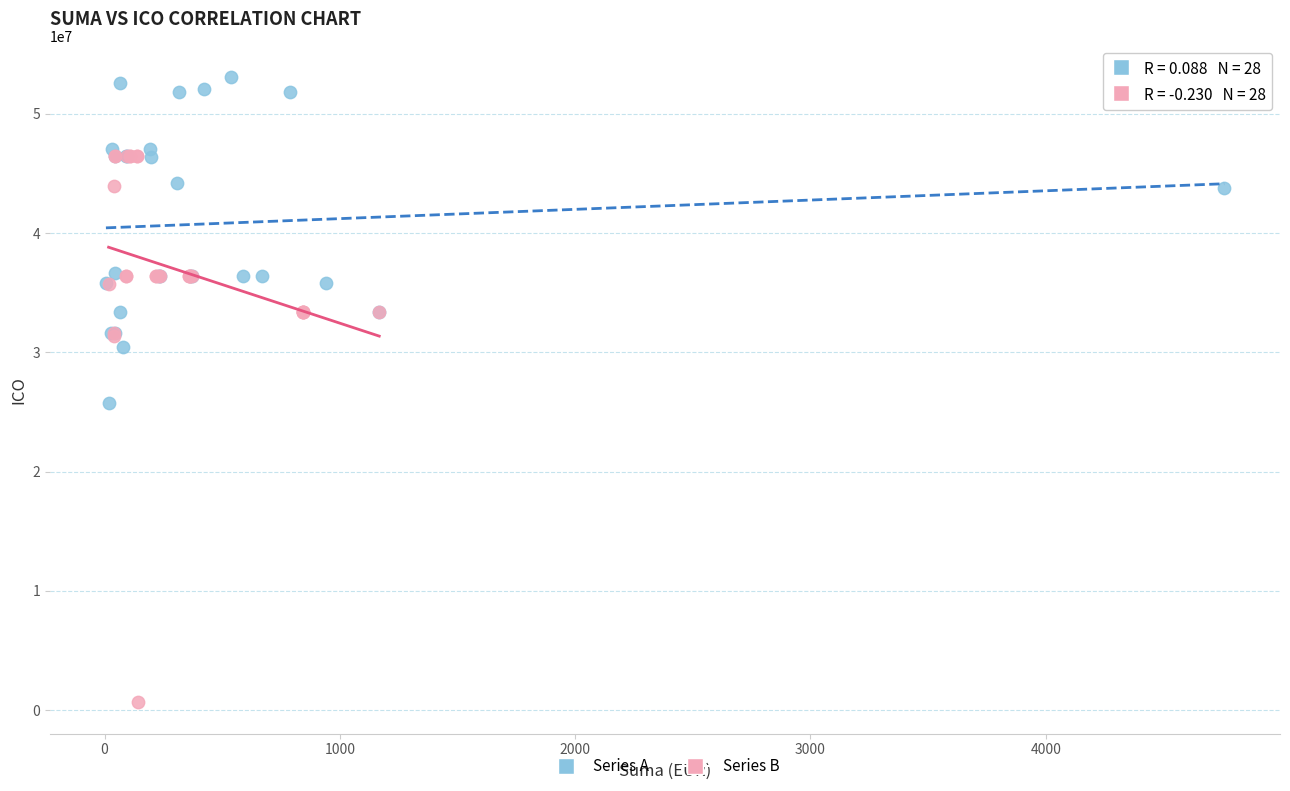

What are all the series names shown in the legend?

Series A, Series B